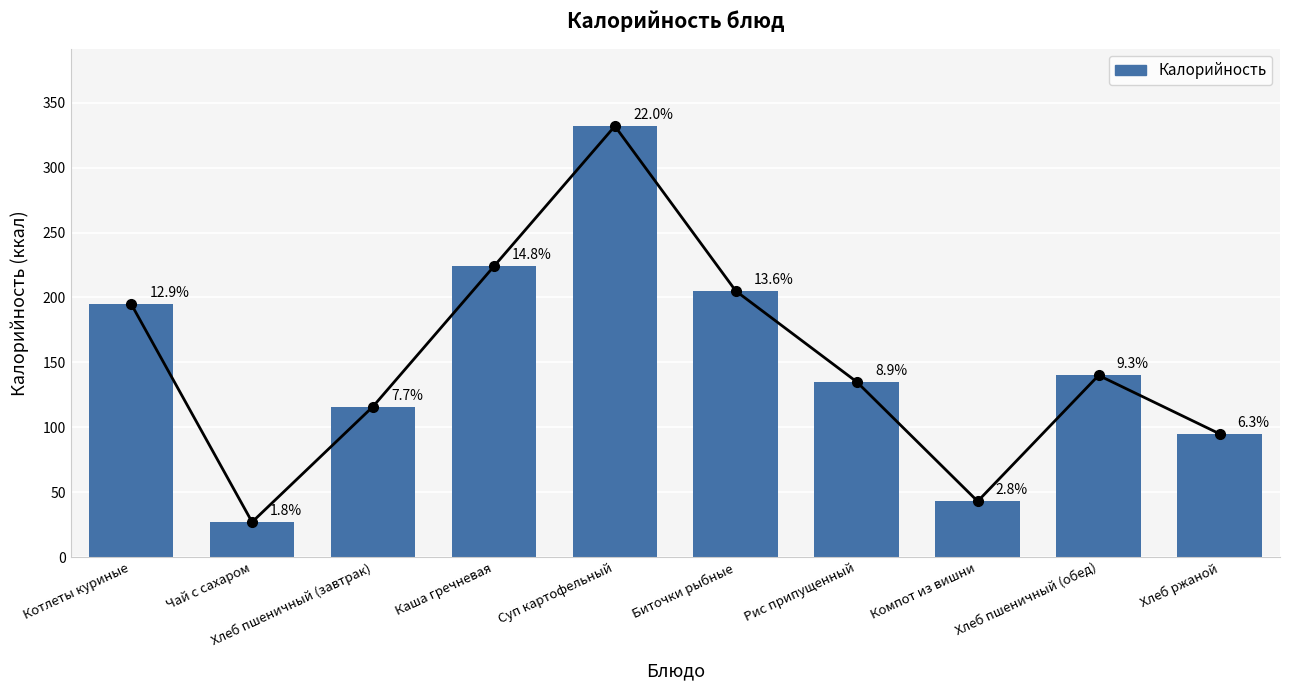

What is the label of the 9th bar from the right?

Чай с сахаром